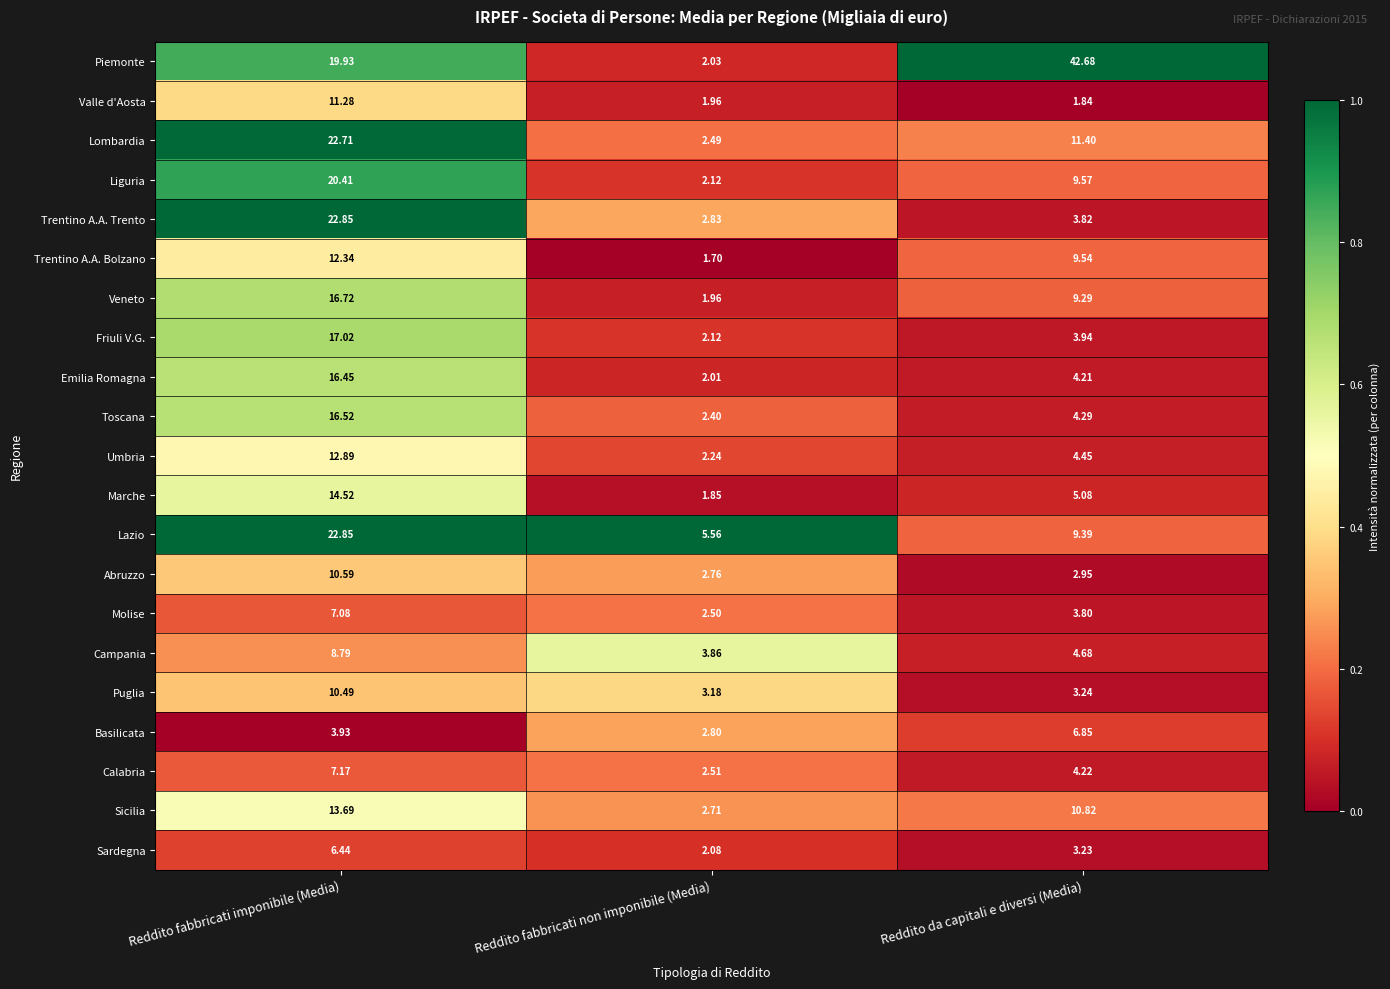

At which label does Calabria reach its minimum?

Reddito fabbricati non imponibile (Media)